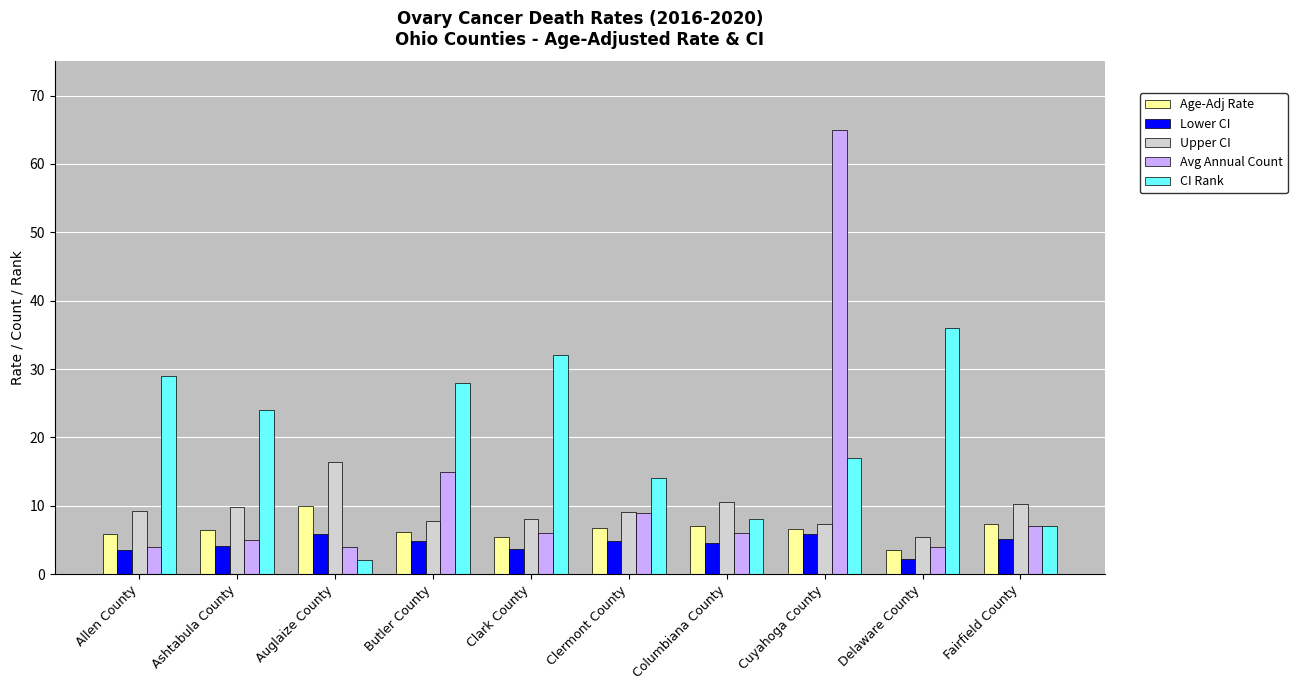

At which label does Upper CI reach its peak?

Auglaize County